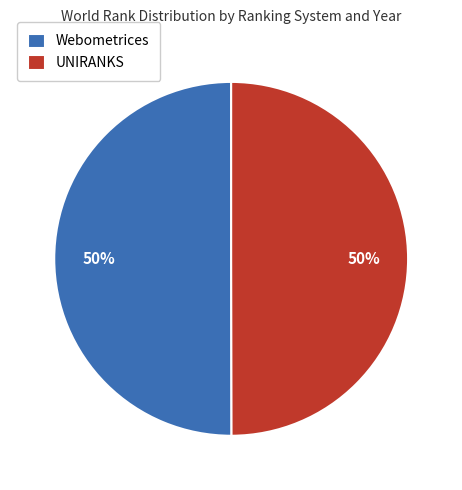

To the nearest percent, what portion does UNIRANKS represent?

50%